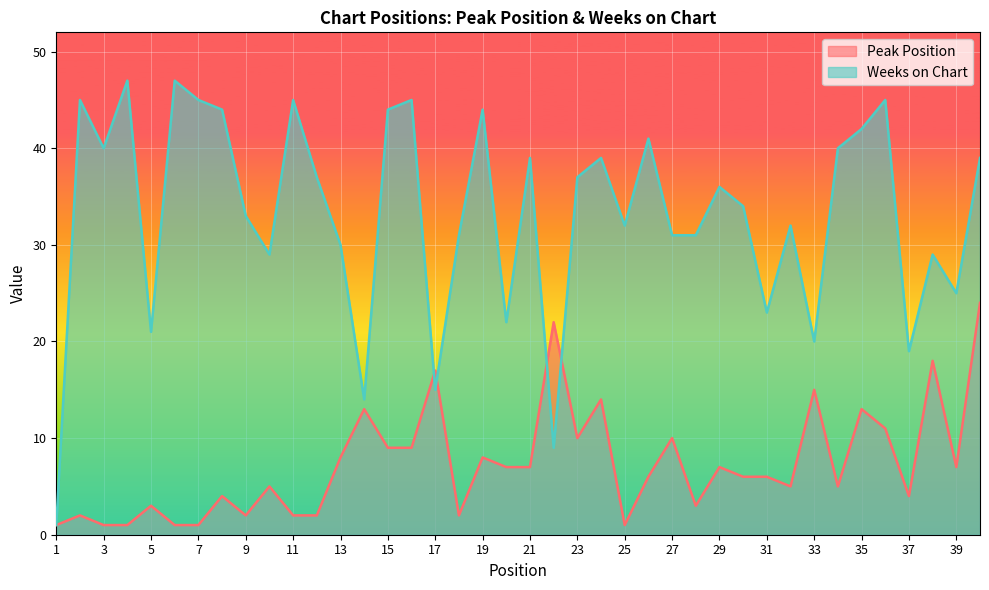

Which series has the largest range (max minus min)?

Weeks on Chart